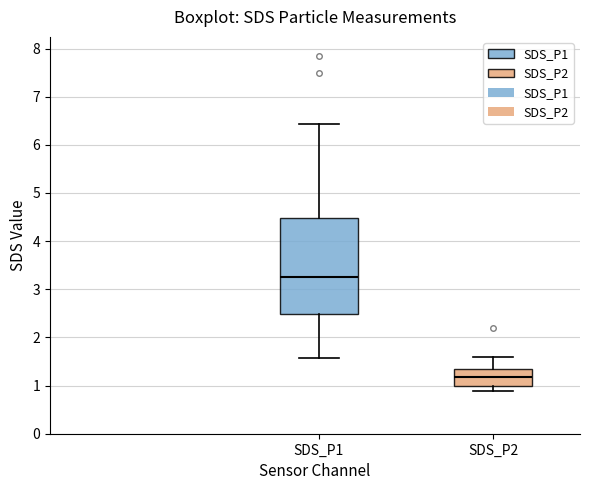

Which box is the tallest, from its lower edge to its upper edge?

SDS_P1